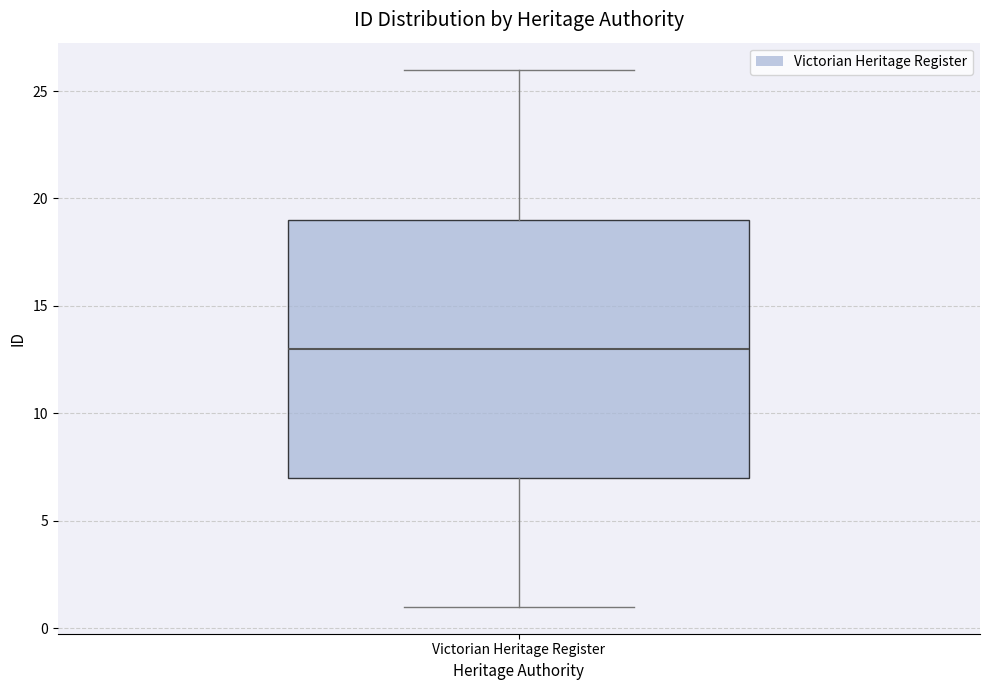

Read this box plot against the y-axis: the position of the median line, the range covered by the box, and the ends of both whiskers. The values are not printed on the chart, so give them approximately, as read against the axis.

median 13, box 7 to 19, whiskers 1 to 26